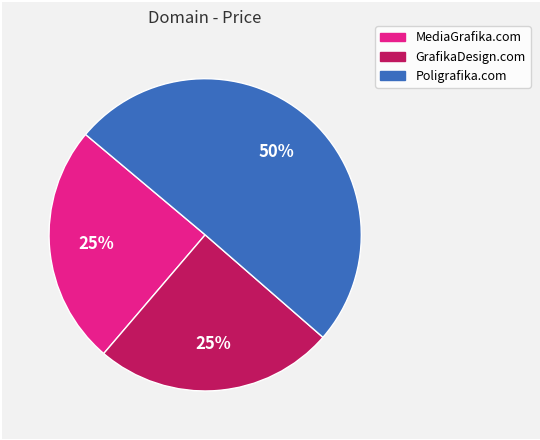

How many segments does this pie chart have?

3